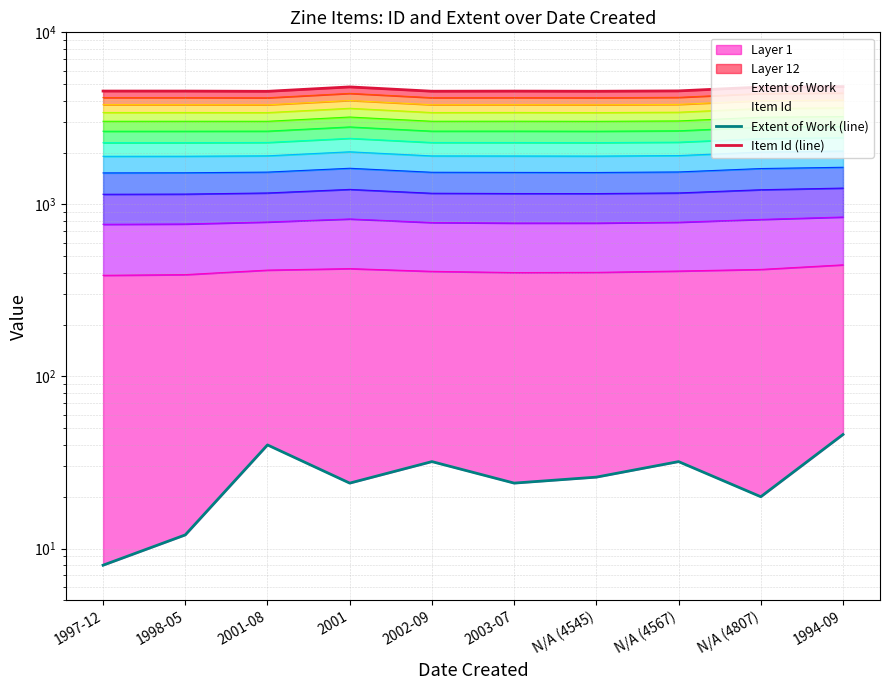

List the series in order of their peak value, lowest first.

Extent of Work (line), Item Id (line)